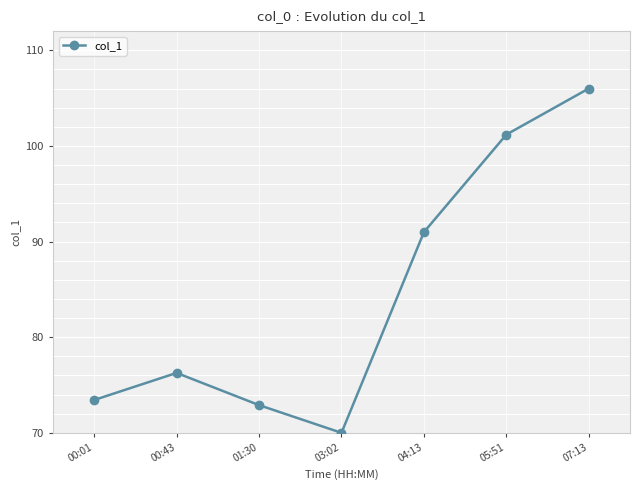

At which category does the data reach its first local peak?

00:43